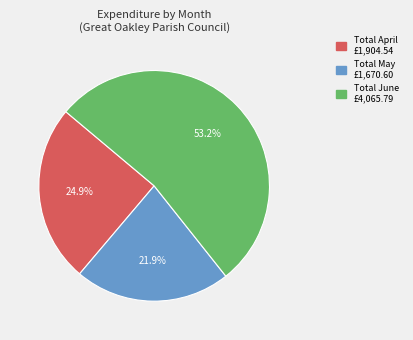

Rank the categories by value from highest to lowest.

Total June, Total April, Total May